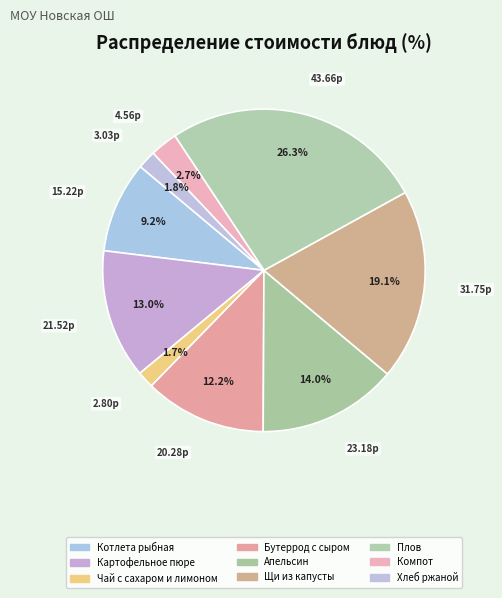

Does Апельсин account for over 50% of the chart?

No